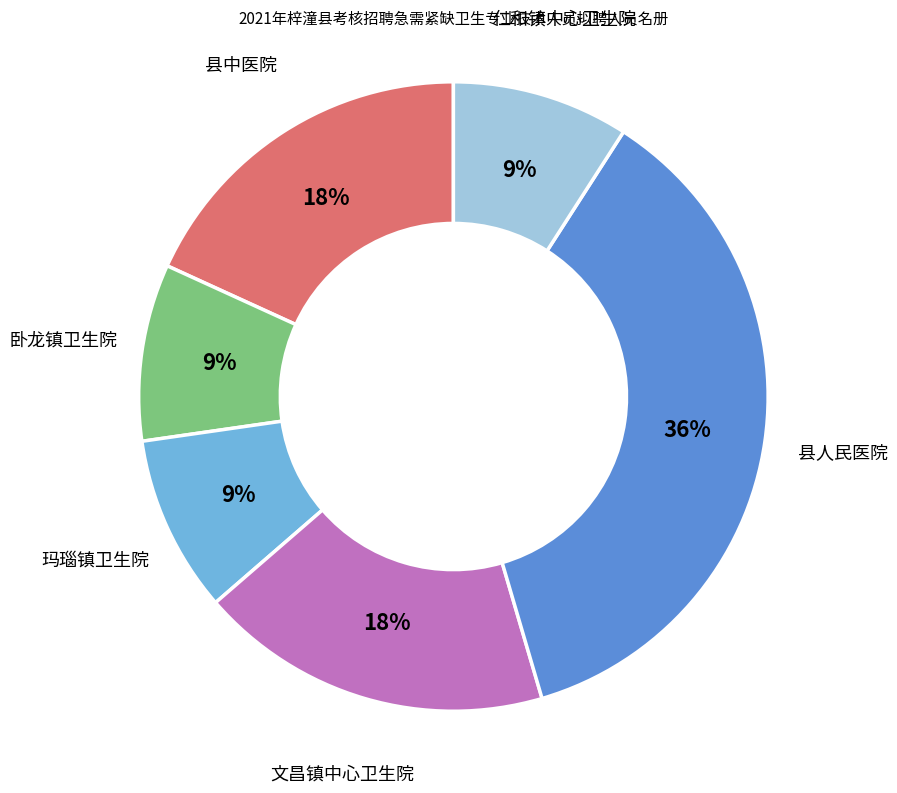

Does 卧龙镇卫生院 account for over 50% of the chart?

No